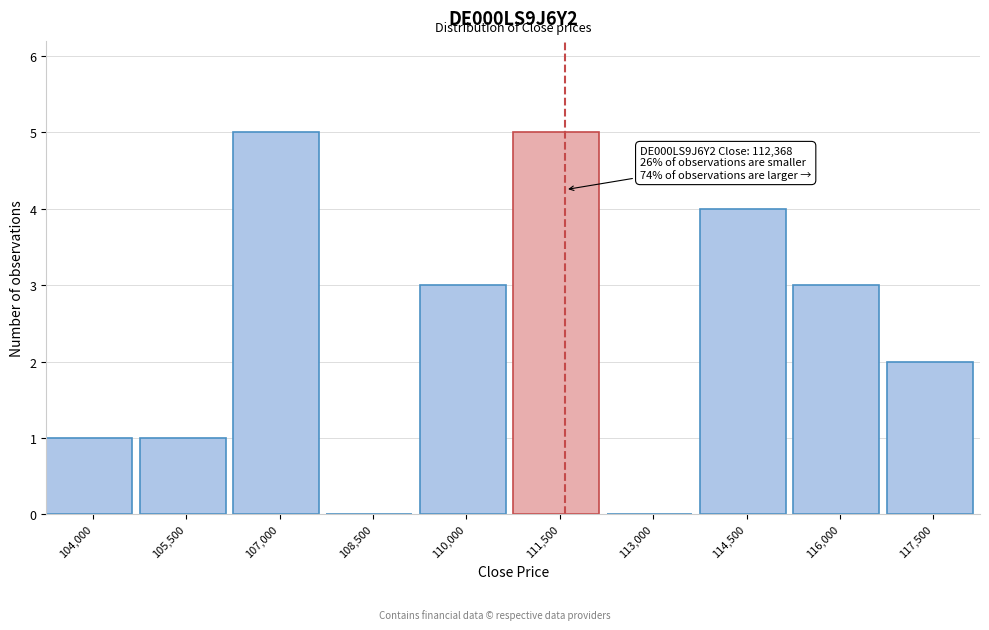

Reading left to right, list all the values displayed in this chart.

104,000=1	105,500=1	107,000=5	108,500=0	110,000=3	111,500=5	113,000=0	114,500=4	116,000=3	117,500=2